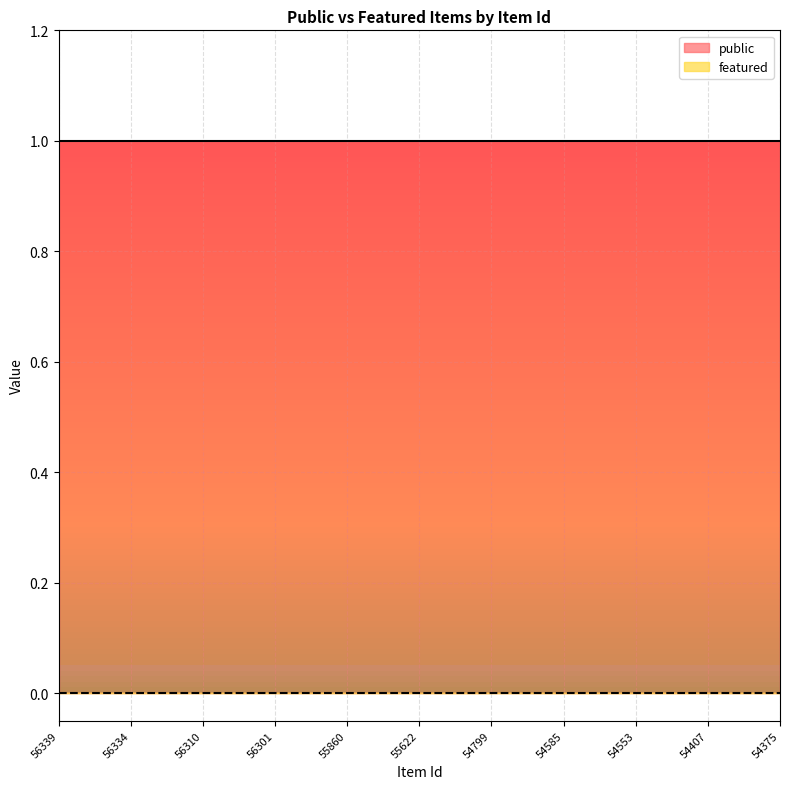

Rank the series at 54799 from highest to lowest value.

public, featured